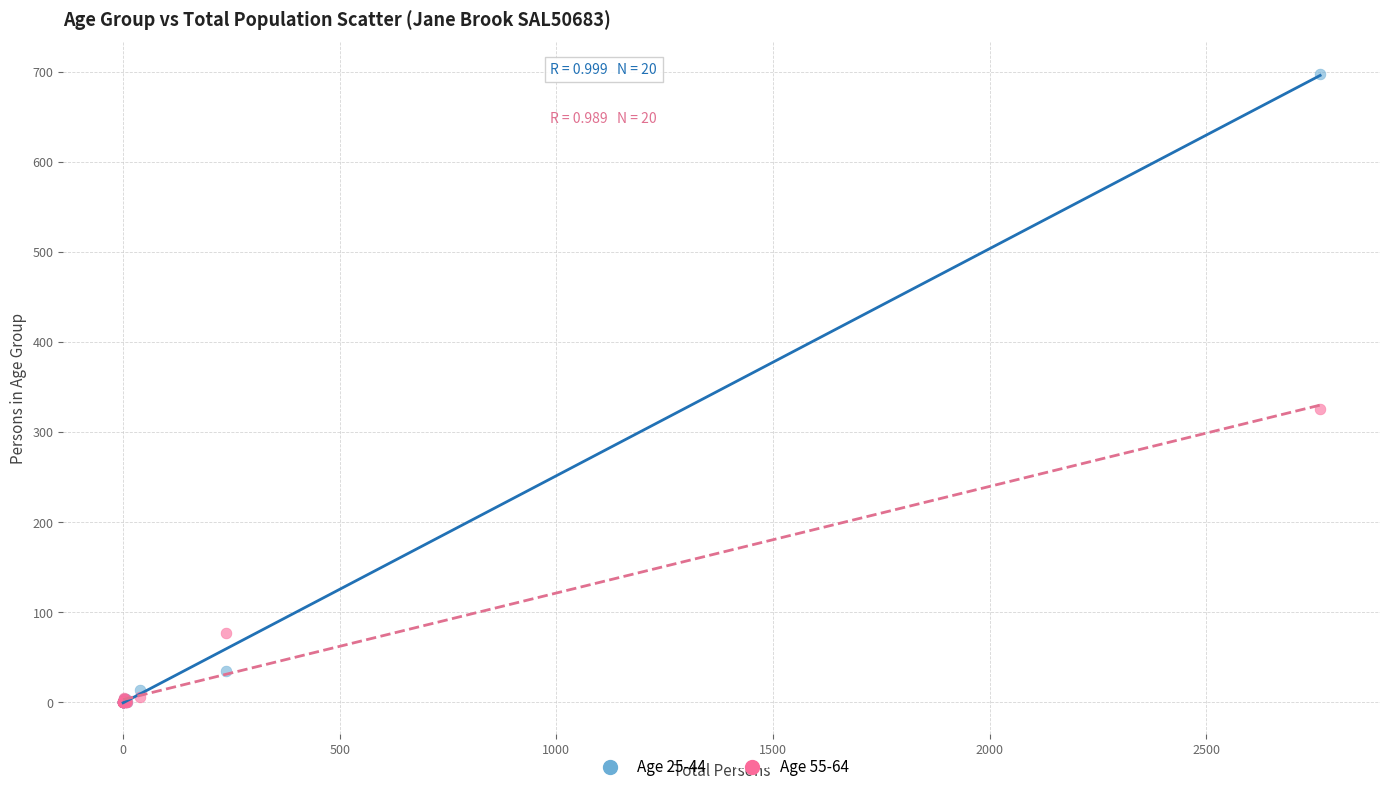

Which series reaches the maximum Y coordinate?

Age 25-44